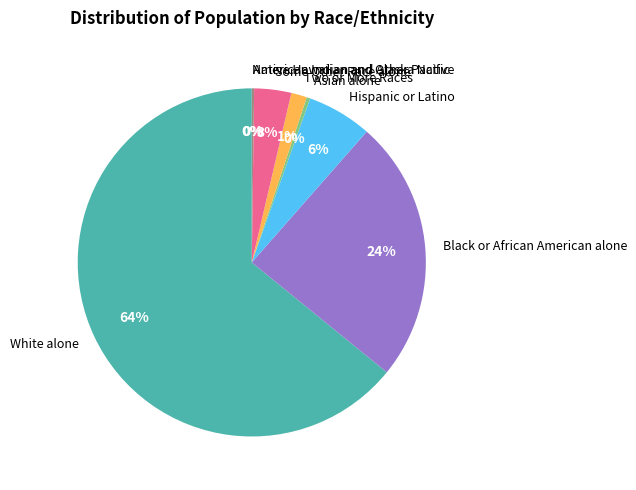

Do Black or African American alone and White alone together represent more than half of the pie?

Yes